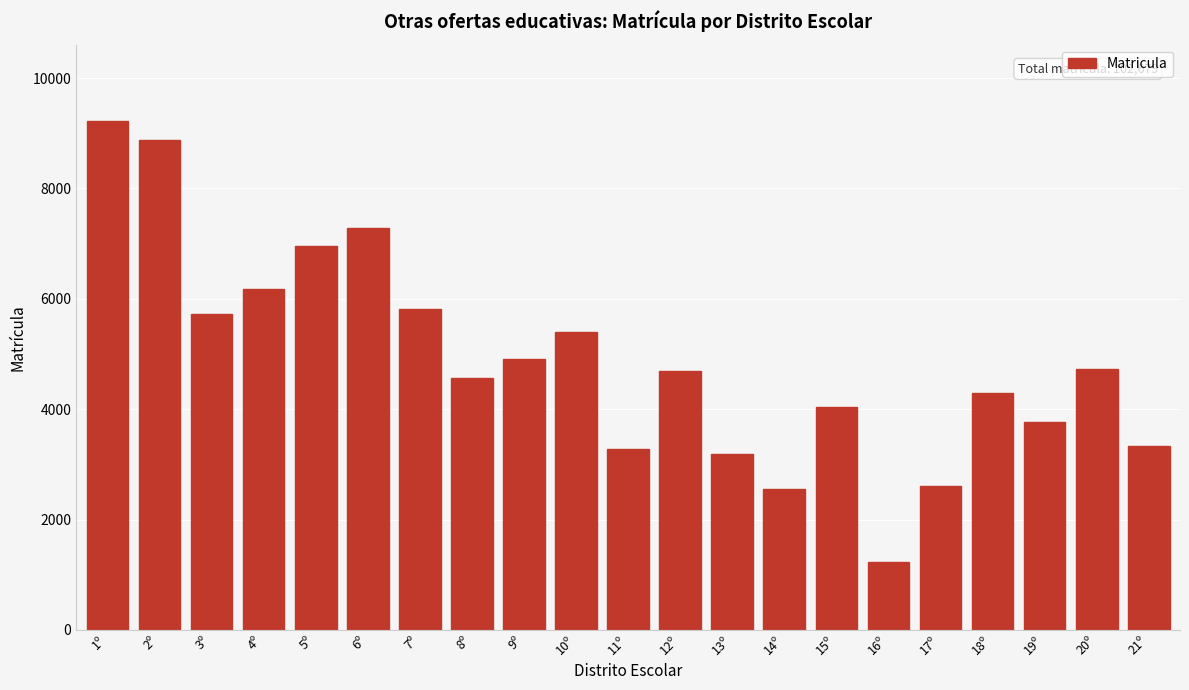

Reading left to right, what are all the values shown in this chart?

1º=9223	2º=8878	3º=5717	4º=6180	5º=6951	6º=7290	7º=5814	8º=4569	9º=4915	10º=5407	11º=3279	12º=4689	13º=3192	14º=2547	15º=4048	16º=1230	17º=2611	18º=4300	19º=3775	20º=4734	21º=3330